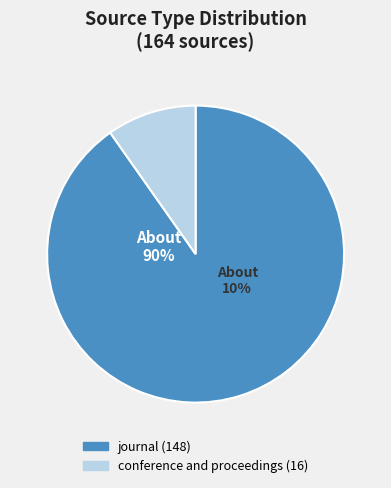

Rank the categories by value from highest to lowest.

journal, conference and proceedings